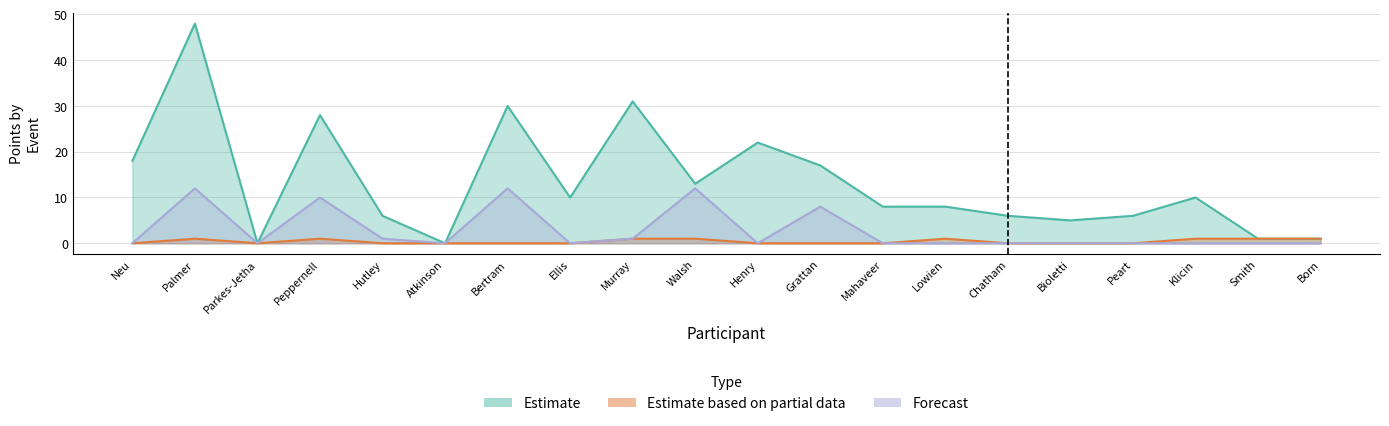

Reading left to right, extract all data points from this chart.

Estimate: Neu=18	Palmer=48	Parkes-Jetha=0	Peppernell=28	Hutley=6	Atkinson=0	Bertram=30	Ellis=10	Murray=31	Walsh=13	Henry=22	Grattan=17	Mahaveer=8	Lowien=8	Chatham=6	Bioletti=5	Peart=6	Klicin=10	Smith=1	Born=1
Estimate based on partial data: Neu=0	Palmer=1	Parkes-Jetha=0	Peppernell=1	Hutley=0	Atkinson=0	Bertram=0	Ellis=0	Murray=1	Walsh=1	Henry=0	Grattan=0	Mahaveer=0	Lowien=1	Chatham=0	Bioletti=0	Peart=0	Klicin=1	Smith=1	Born=1
Forecast: Neu=0	Palmer=12	Parkes-Jetha=0	Peppernell=10	Hutley=1	Atkinson=0	Bertram=12	Ellis=0	Murray=1	Walsh=12	Henry=0	Grattan=8	Mahaveer=0	Lowien=0	Chatham=0	Bioletti=0	Peart=0	Klicin=0	Smith=0	Born=0